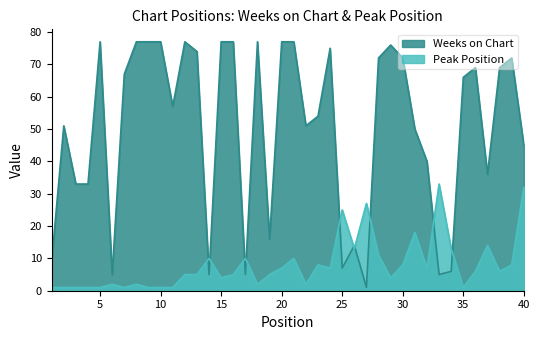

Is the value of Weeks on Chart at 14 greater than the value of Peak Position at 31?

No